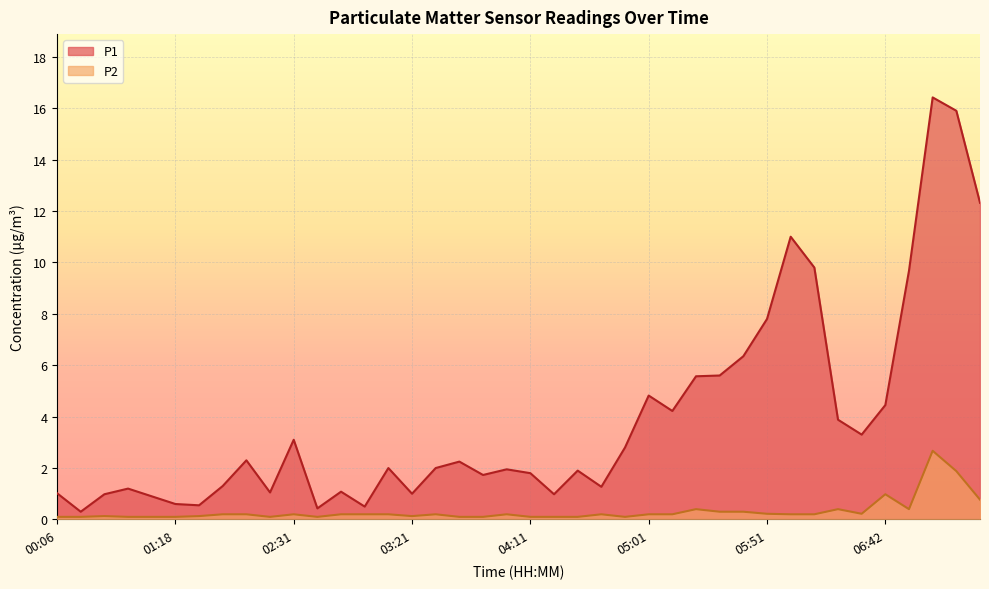

Reading left to right, list all the values displayed in this chart.

P1: 00:06=1.0	00:16=0.3	00:26=1.0	00:37=1.2	00:47=0.9	01:18=0.6	01:39=0.6	02:01=1.3	02:11=2.3	02:21=1.1	02:31=3.1	02:41=0.4	02:51=1.1	03:01=0.5	03:11=2.0	03:21=1.0	03:31=2.0	03:41=2.2	03:51=1.7	04:01=1.9	04:11=1.8	04:21=1.0	04:31=1.9	04:41=1.3	04:51=2.8	05:01=4.8	05:11=4.2	05:21=5.6	05:31=5.6	05:41=6.3	05:51=7.8	06:01=11.0	06:11=9.8	06:21=3.9	06:32=3.3	06:42=4.5	06:52=9.7	07:02=16.4	07:12=15.9	07:22=12.3
P2: 00:06=0.1	00:16=0.1	00:26=0.1	00:37=0.1	00:47=0.1	01:18=0.1	01:39=0.1	02:01=0.2	02:11=0.2	02:21=0.1	02:31=0.2	02:41=0.1	02:51=0.2	03:01=0.2	03:11=0.2	03:21=0.1	03:31=0.2	03:41=0.1	03:51=0.1	04:01=0.2	04:11=0.1	04:21=0.1	04:31=0.1	04:41=0.2	04:51=0.1	05:01=0.2	05:11=0.2	05:21=0.4	05:31=0.3	05:41=0.3	05:51=0.2	06:01=0.2	06:11=0.2	06:21=0.4	06:32=0.2	06:42=1.0	06:52=0.4	07:02=2.7	07:12=1.9	07:22=0.8